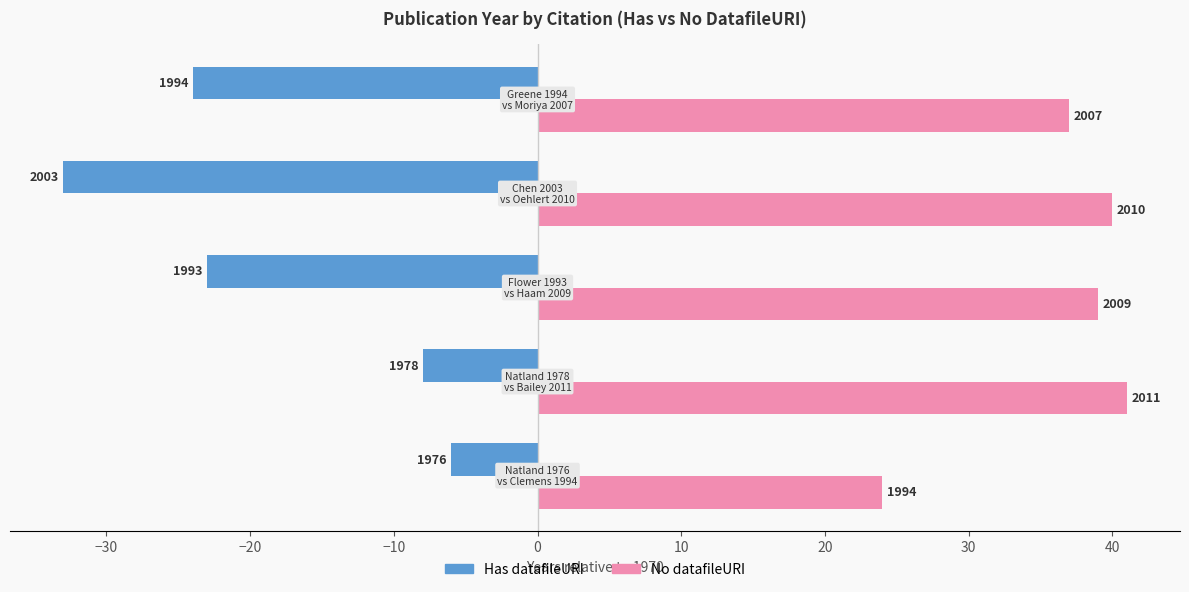

What are all the series names shown in the legend?

Has datafileURI, No datafileURI